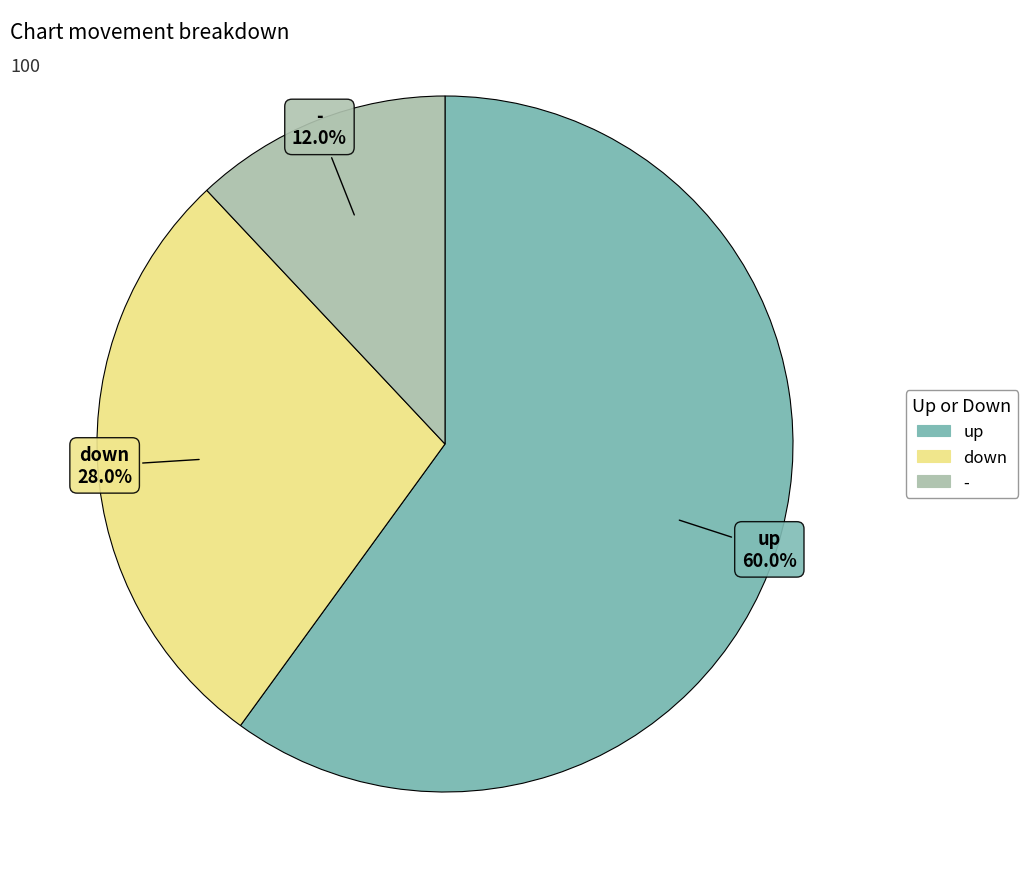

True or false: up accounts for 71% of the total.

False